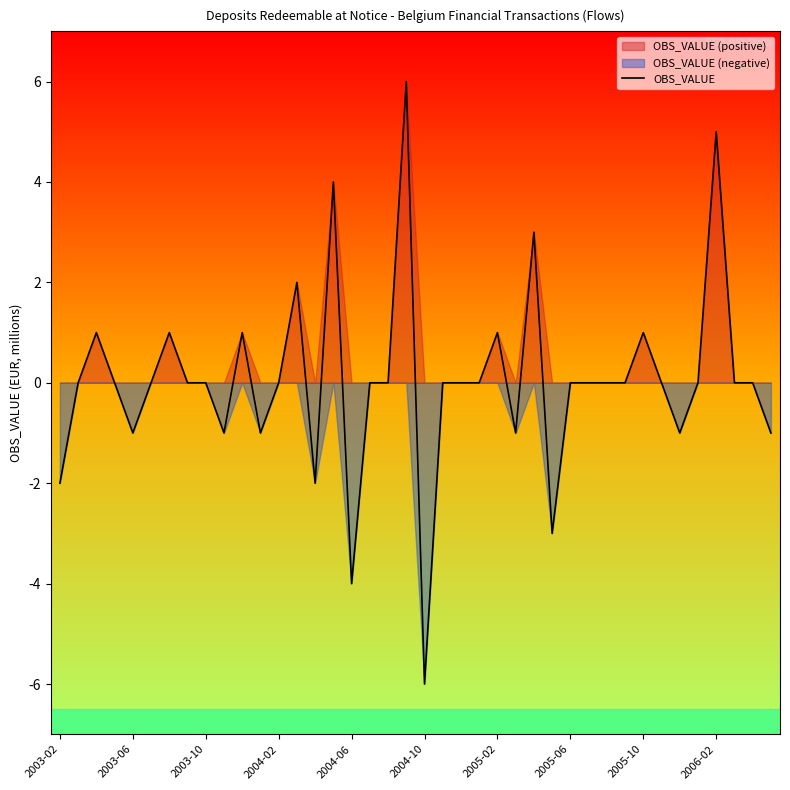

Is it true that OBS_VALUE equals -2 at 2003-02?

True